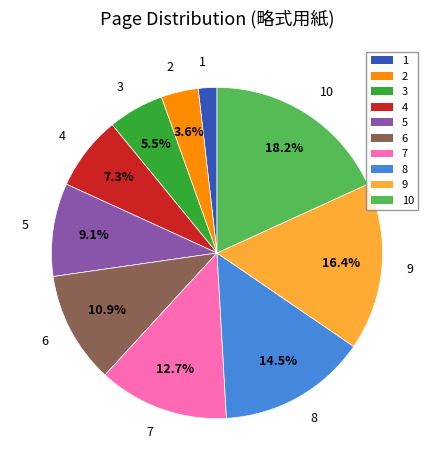

Does any single category account for the majority?

No